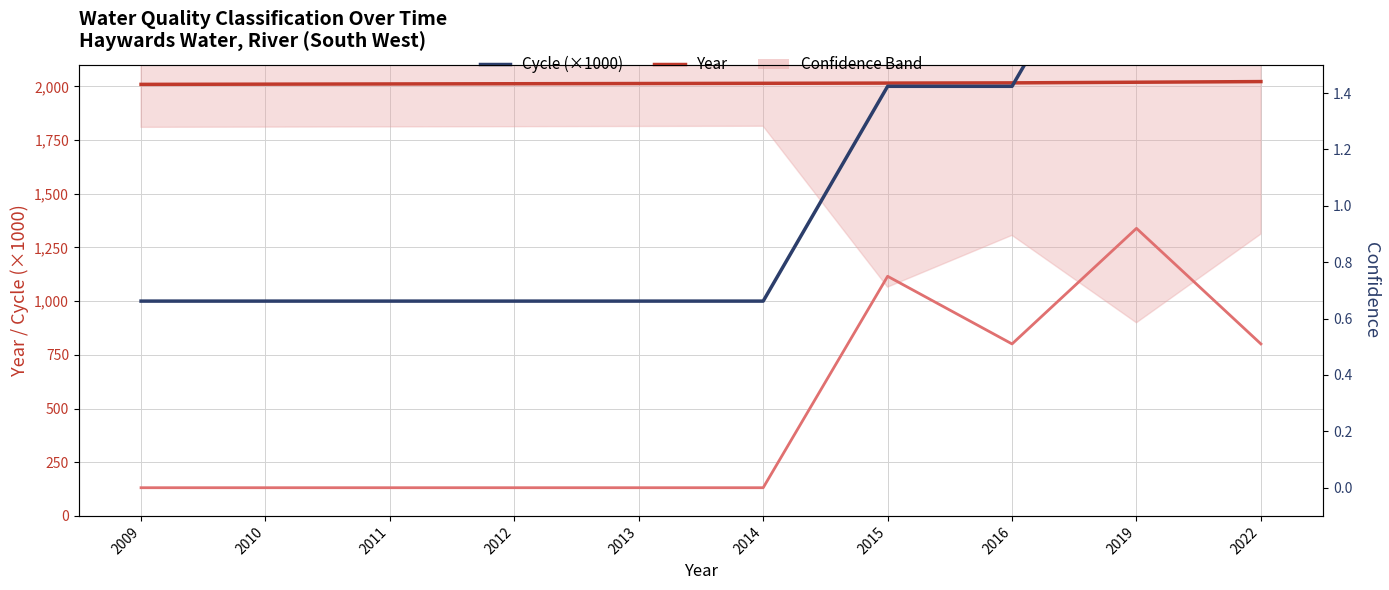

Reading left to right, extract all data points from this chart.

Year: 2009.0	2010.0	2011.0	2012.0	2013.0	2014.0	2015.0	2016.0	2019.0	2022.0
Cycle (×1000): 1000.0	1000.0	1000.0	1000.0	1000.0	1000.0	2000.0	2000.0	3000.0	3000.0
Confidence: 0.0	0.0	0.0	0.0	0.0	0.0	0.8	0.5	0.9	0.5